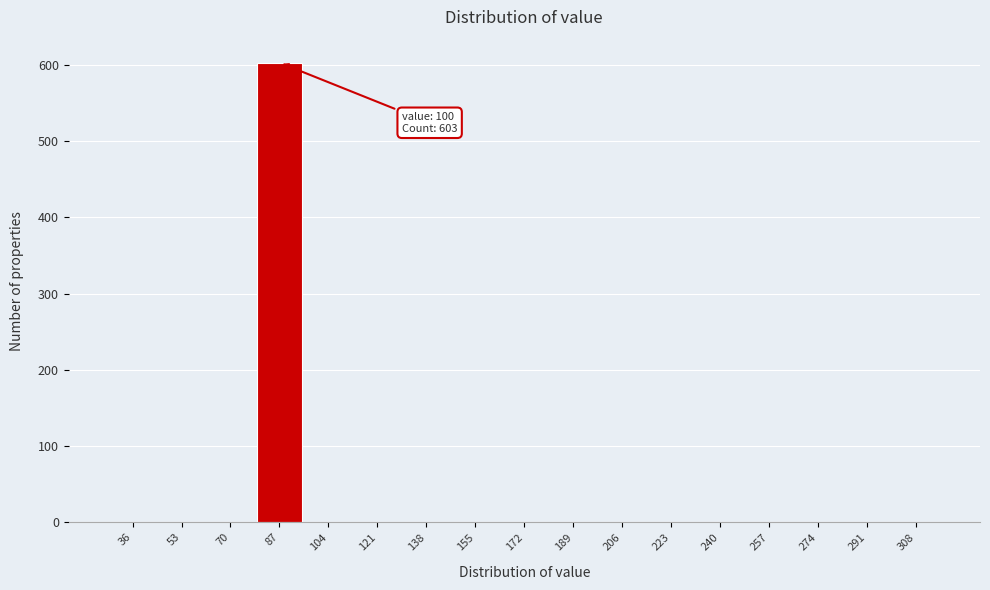

Reading left to right, what are all the values shown in this chart?

36=0	53=0	70=0	87=603	104=0	121=0	138=0	155=0	172=0	189=0	206=0	223=0	240=0	257=0	274=0	291=0	308=0